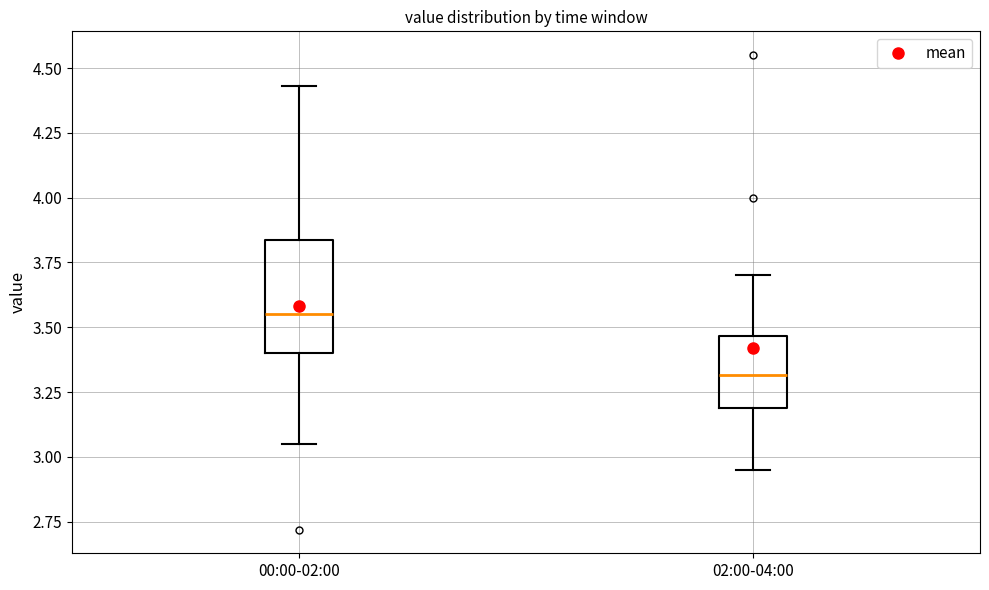

Where does the lower whisker of the box for 00:00-02:00 end on the y-axis? The values are not printed on the chart, so give them approximately, as read against the axis.

3.05